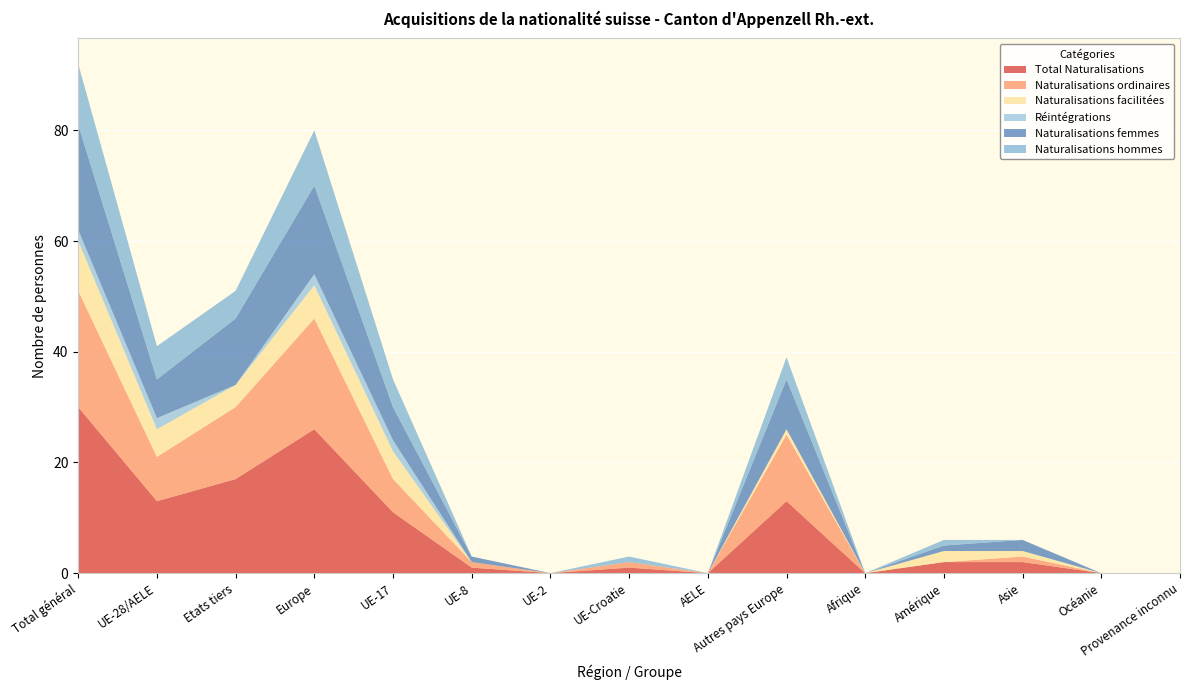

Reading left to right, extract all data points from this chart.

Total Naturalisations: Total général=30	UE-28/AELE=13	Etats tiers=17	Europe=26	UE-17=11	UE-8=1	UE-2=0	UE-Croatie=1	AELE=0	Autres pays Europe=13	Afrique=0	Amérique=2	Asie=2	Océanie=0	Provenance inconnu=0
Naturalisations ordinaires: Total général=21	UE-28/AELE=8	Etats tiers=13	Europe=20	UE-17=6	UE-8=1	UE-2=0	UE-Croatie=1	AELE=0	Autres pays Europe=12	Afrique=0	Amérique=0	Asie=1	Océanie=0	Provenance inconnu=0
Naturalisations facilitées: Total général=9	UE-28/AELE=5	Etats tiers=4	Europe=6	UE-17=5	UE-8=0	UE-2=0	UE-Croatie=0	AELE=0	Autres pays Europe=1	Afrique=0	Amérique=2	Asie=1	Océanie=0	Provenance inconnu=0
Réintégrations: Total général=2	UE-28/AELE=2	Etats tiers=0	Europe=2	UE-17=2	UE-8=0	UE-2=0	UE-Croatie=0	AELE=0	Autres pays Europe=0	Afrique=0	Amérique=0	Asie=0	Océanie=0	Provenance inconnu=0
Naturalisations femmes: Total général=19	UE-28/AELE=7	Etats tiers=12	Europe=16	UE-17=6	UE-8=1	UE-2=0	UE-Croatie=0	AELE=0	Autres pays Europe=9	Afrique=0	Amérique=1	Asie=2	Océanie=0	Provenance inconnu=0
Naturalisations hommes: Total général=11	UE-28/AELE=6	Etats tiers=5	Europe=10	UE-17=5	UE-8=0	UE-2=0	UE-Croatie=1	AELE=0	Autres pays Europe=4	Afrique=0	Amérique=1	Asie=0	Océanie=0	Provenance inconnu=0